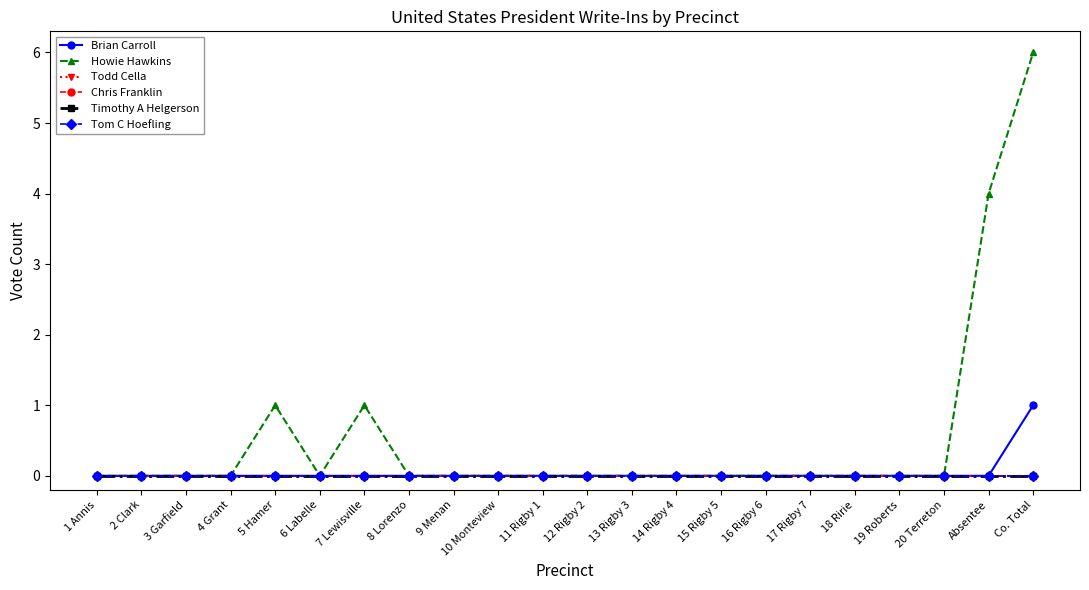

Count the Brian Carroll values in the range 0 to 1.

22